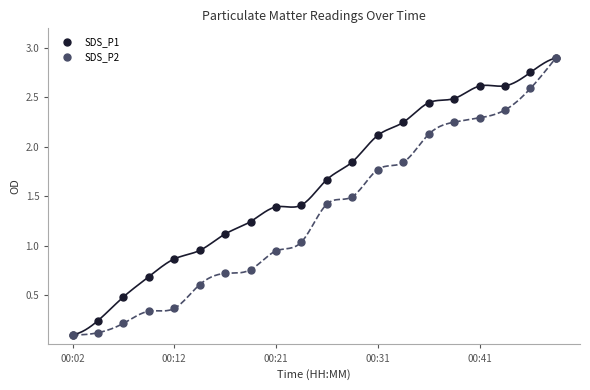

Read the SDS_P2 value at 13.

1.8